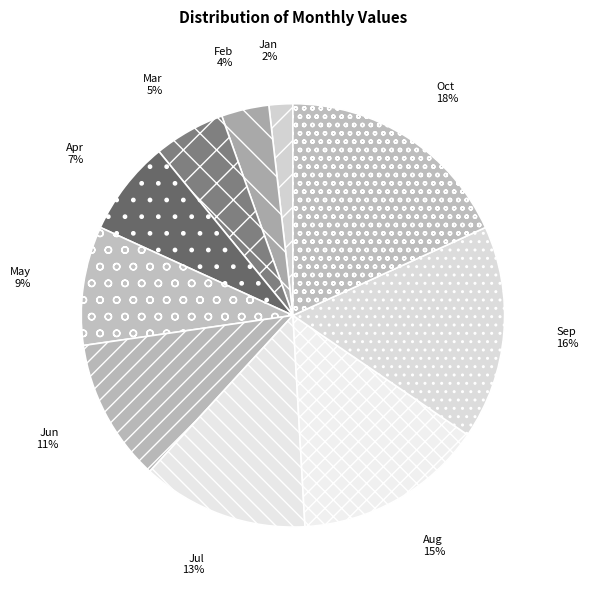

Count the number of slices in the pie.

10